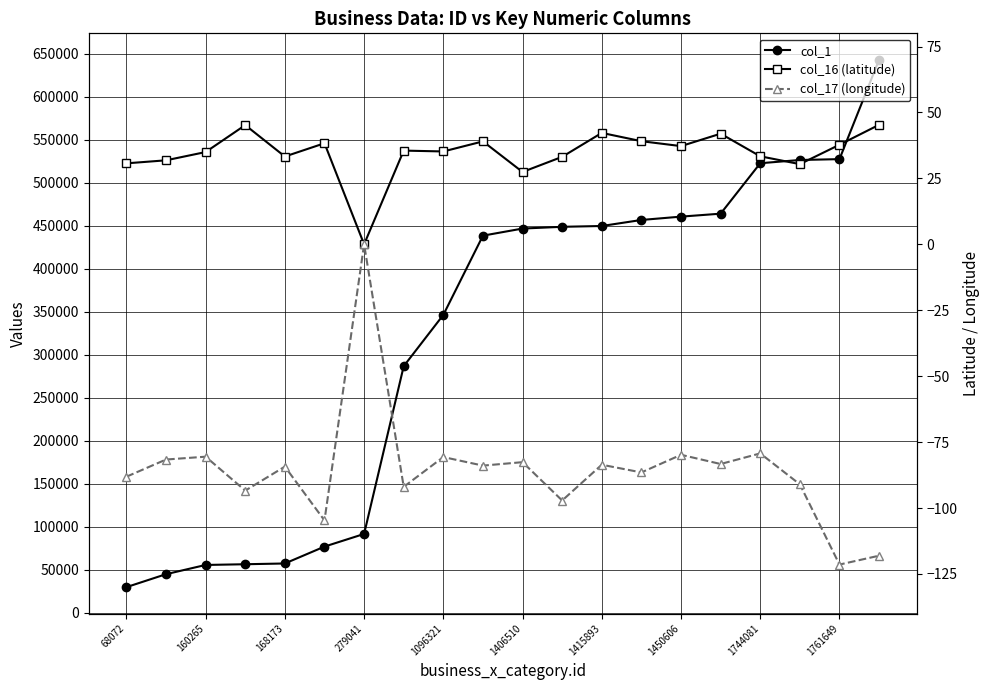

True or false: col_1 and col_17 (longitude) cross at least once.

False